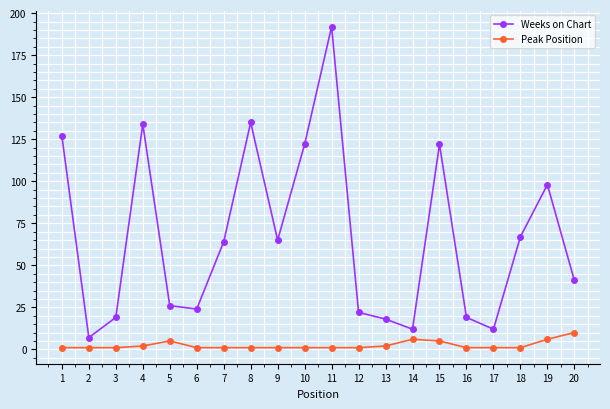

What is the spread (max minus min) of values at 11?

191